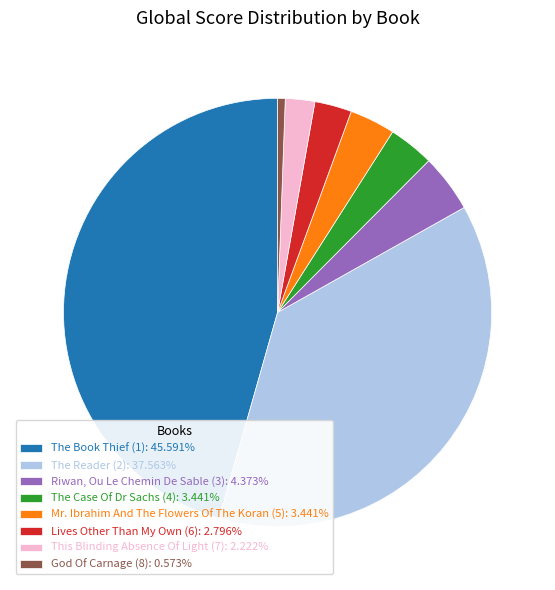

Approximately how many times larger is the value at Lives Other Than My Own (6): 2.796% compared to Mr. Ibrahim And The Flowers Of The Koran (5): 3.441%?

0.8